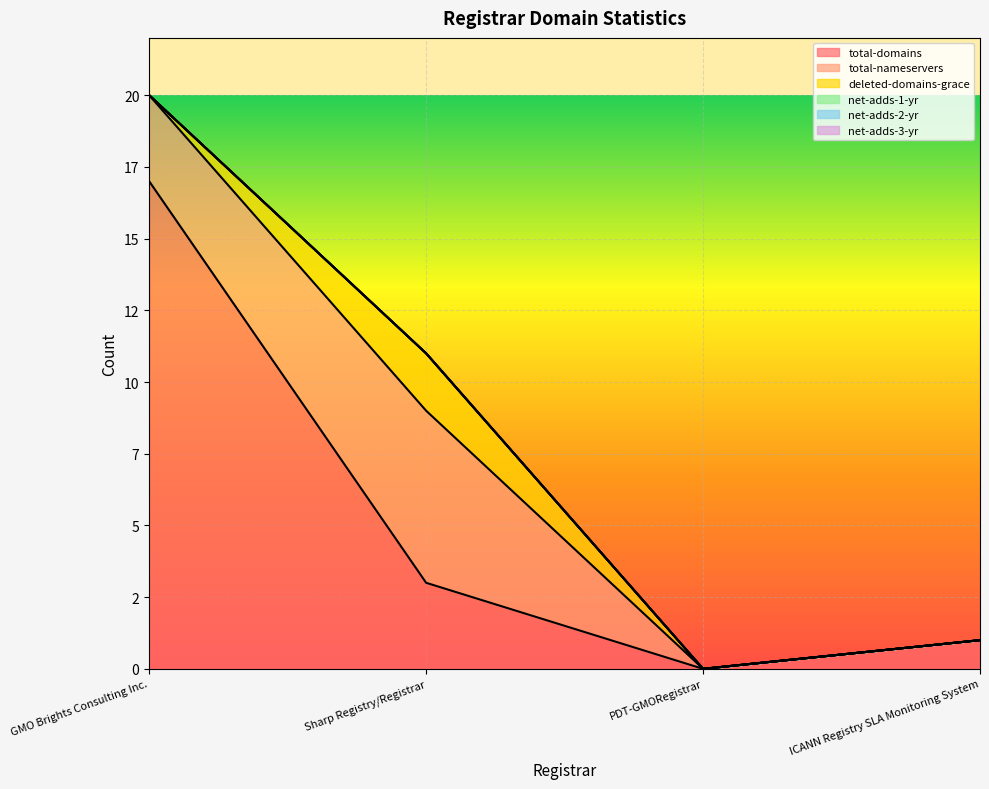

The total-domains series shows 12 at GMO Brights Consulting Inc.. True or false?

False